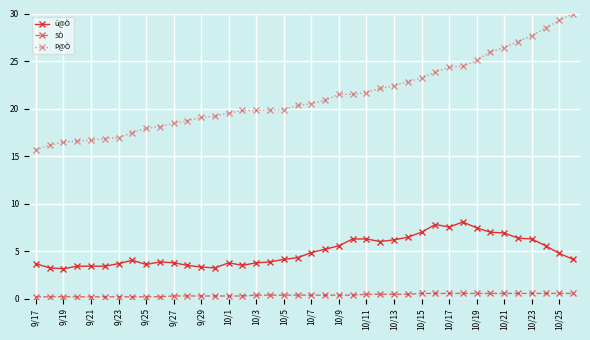

What is the sum of all ü@Ò values?

197.9